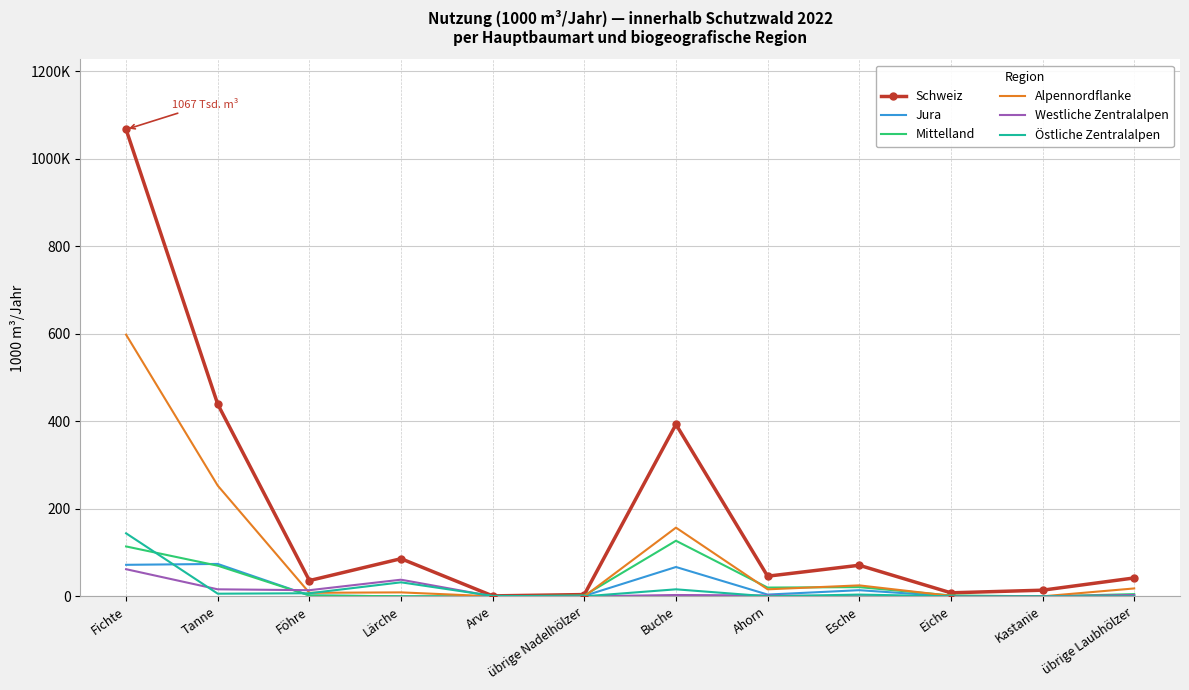

At which category does Östliche Zentralalpen reach its first local peak?

Lärche